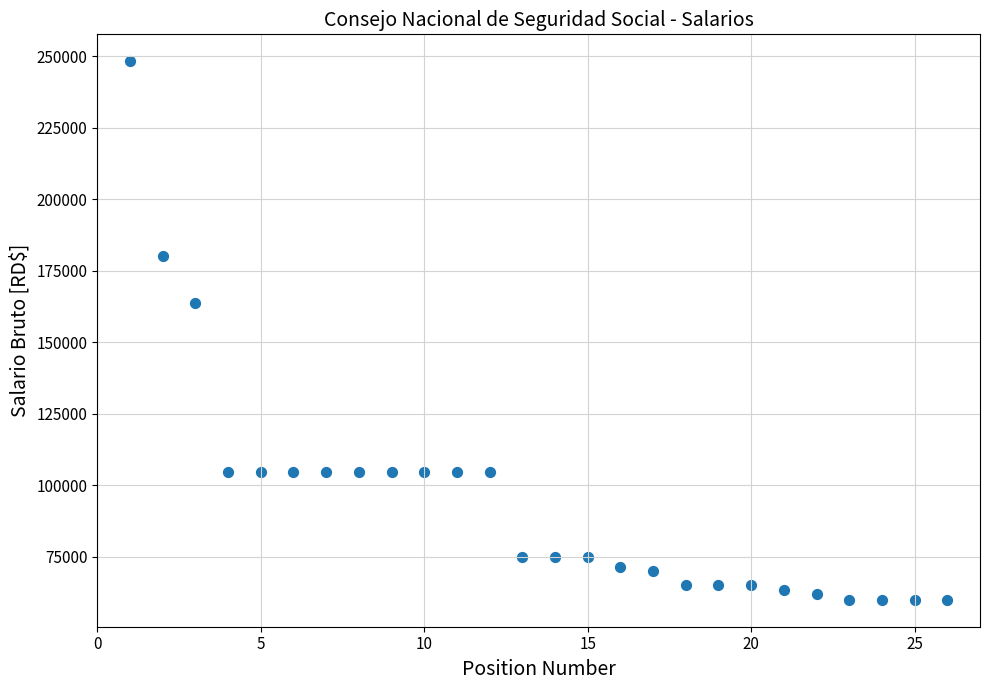

What is the range of X values (max minus min)?

25